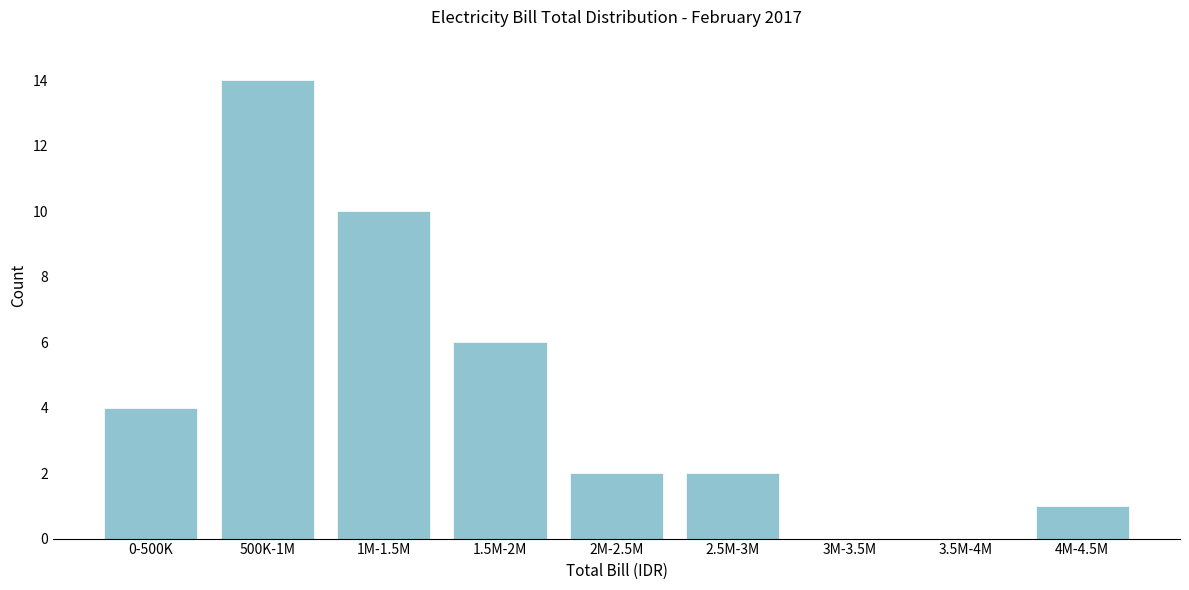

Reading left to right, list all the values displayed in this chart.

0-500K=4	500K-1M=14	1M-1.5M=10	1.5M-2M=6	2M-2.5M=2	2.5M-3M=2	3M-3.5M=0	3.5M-4M=0	4M-4.5M=1